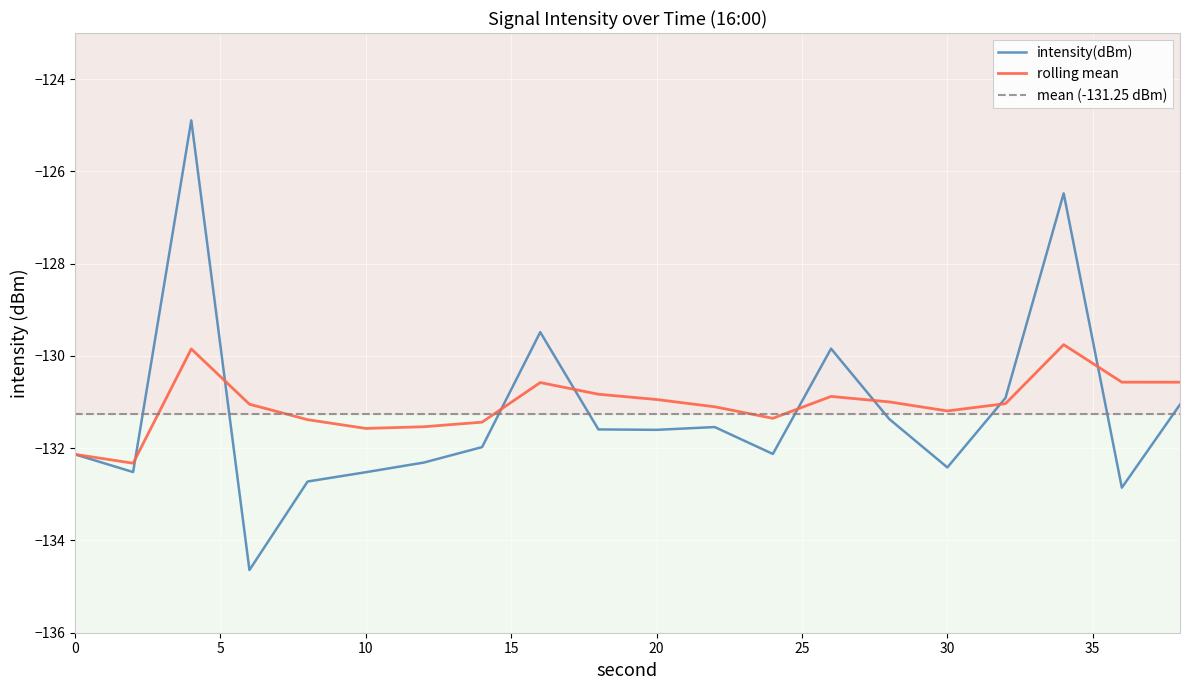

Which category has the lowest value across all series?

6